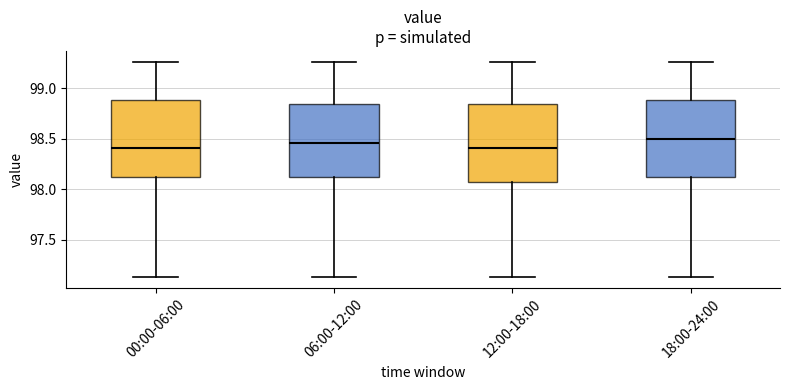

Reading left to right, transcribe this box plot: for each box, give where its median line is, the range the box spans, and where its two whiskers end, as read against the y-axis. The values are not printed on the chart, so give them approximately, as read against the axis.

00:00-06:00: median 98.40, box 98.10 to 98.90, whiskers 97.15 to 99.25
06:00-12:00: median 98.45, box 98.10 to 98.85, whiskers 97.15 to 99.25
12:00-18:00: median 98.40, box 98.05 to 98.85, whiskers 97.15 to 99.25
18:00-24:00: median 98.50, box 98.10 to 98.90, whiskers 97.15 to 99.25